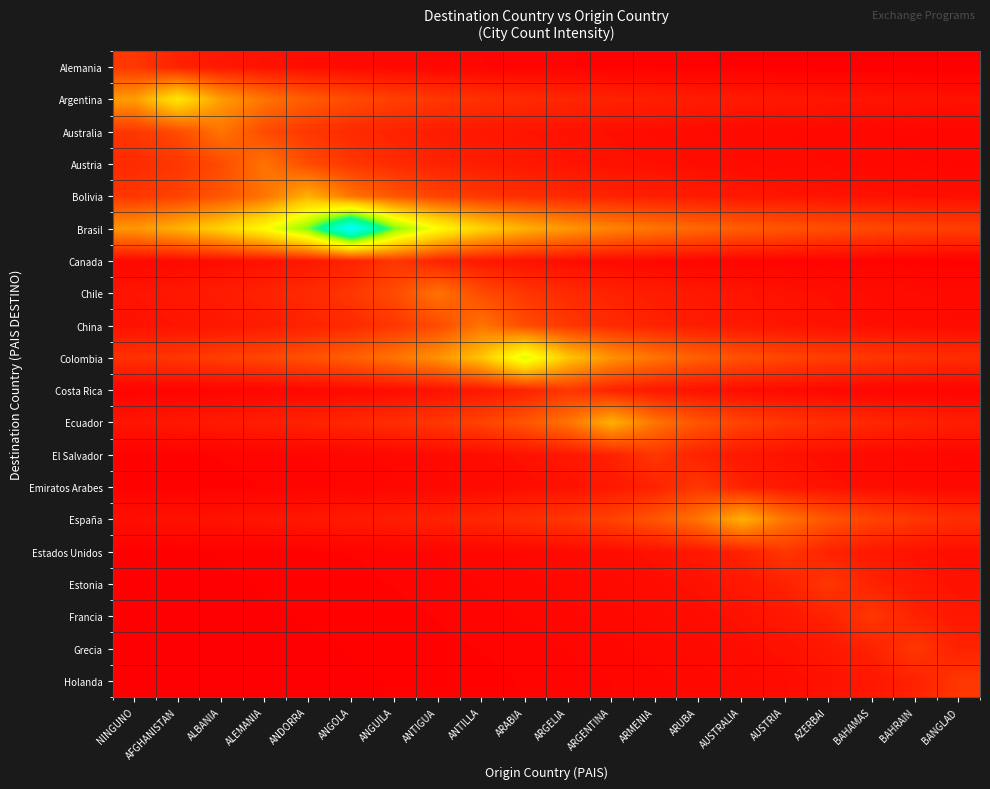

What is the maximum value shown in the chart?

1.0